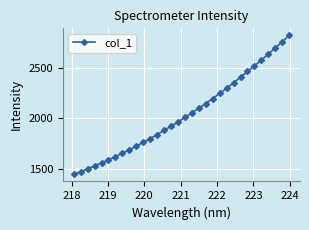

Does the chart display data point markers on the line(s)?

Yes